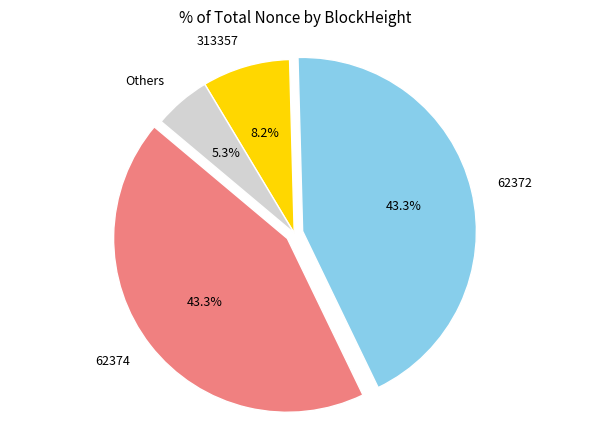

Combined, do 62372 and 62374 account for over 50%?

Yes